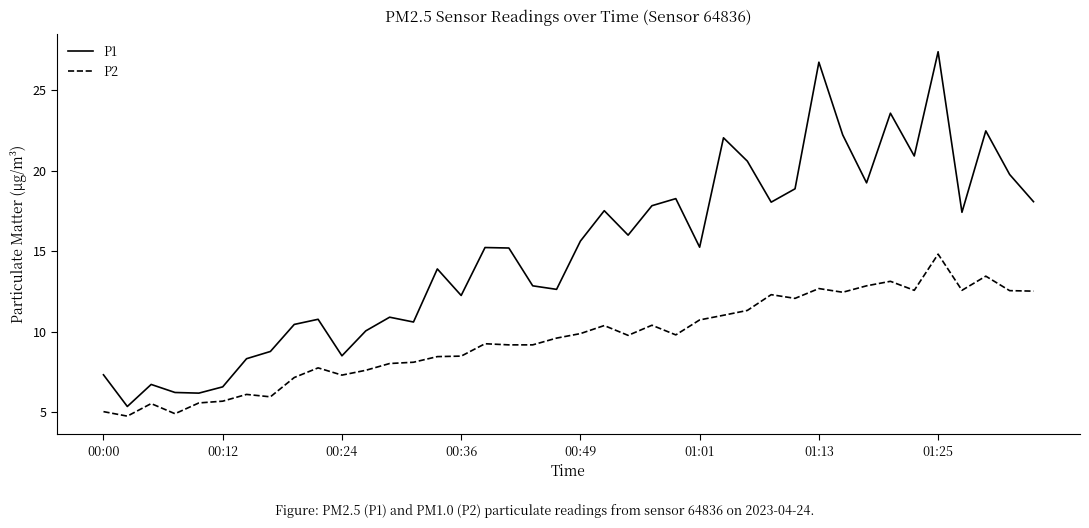

What is the maximum value for P1?

27.4